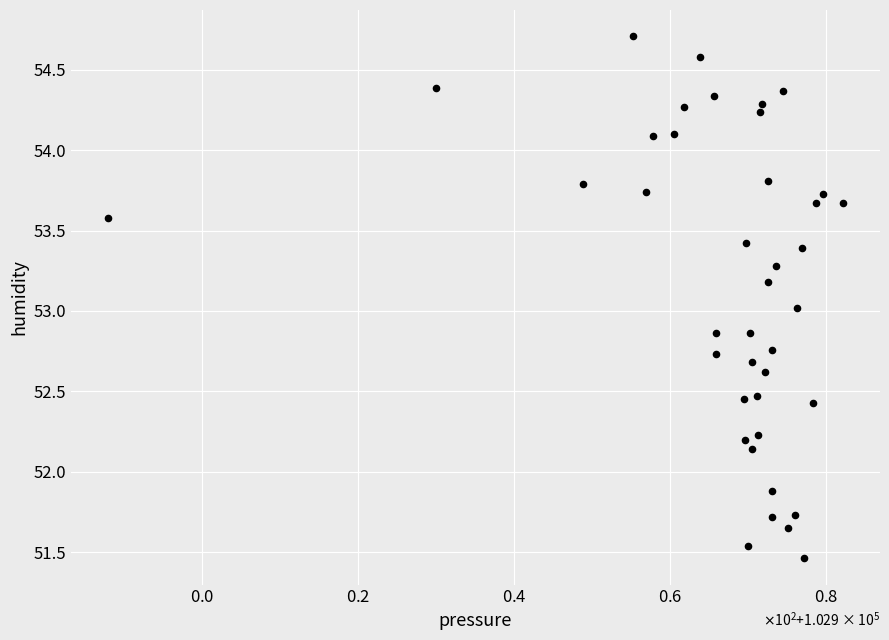

What is the range of X values (max minus min)?

94.2